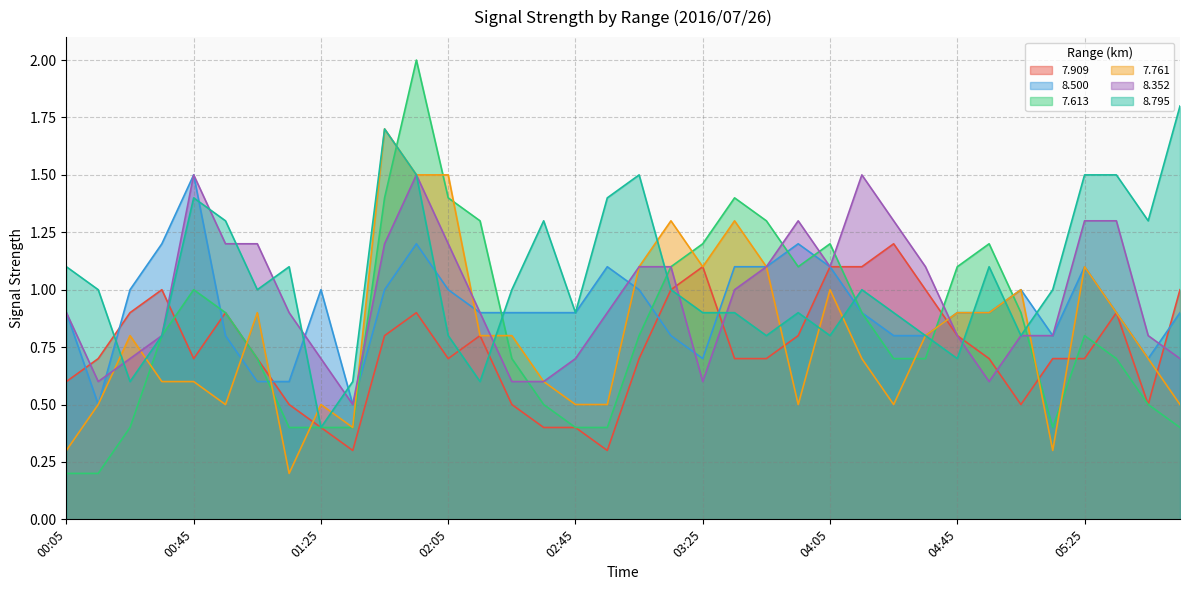

True or false:   8.500 has a value of 0.3 at 03:25.

False